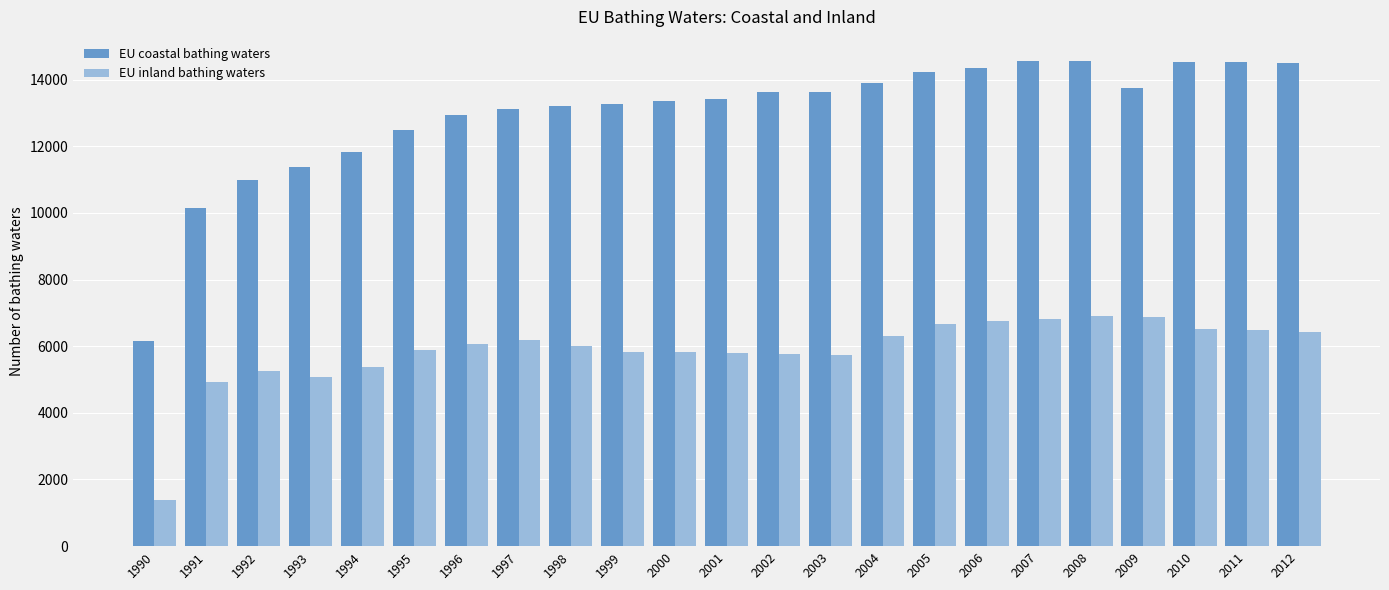

What is the minimum value for EU coastal bathing waters?

6165